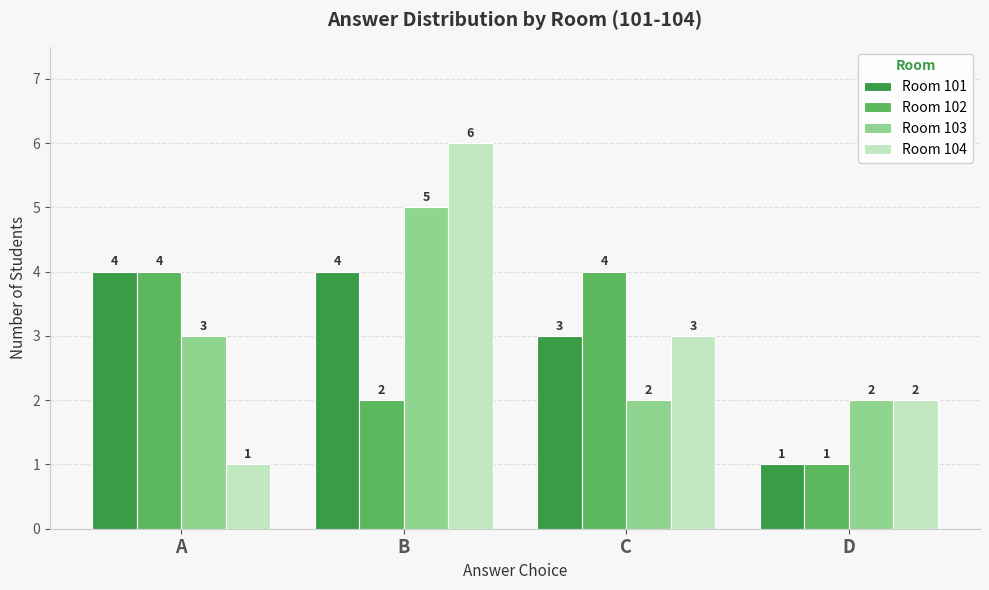

What is the highest value of the Room 102 series?

4